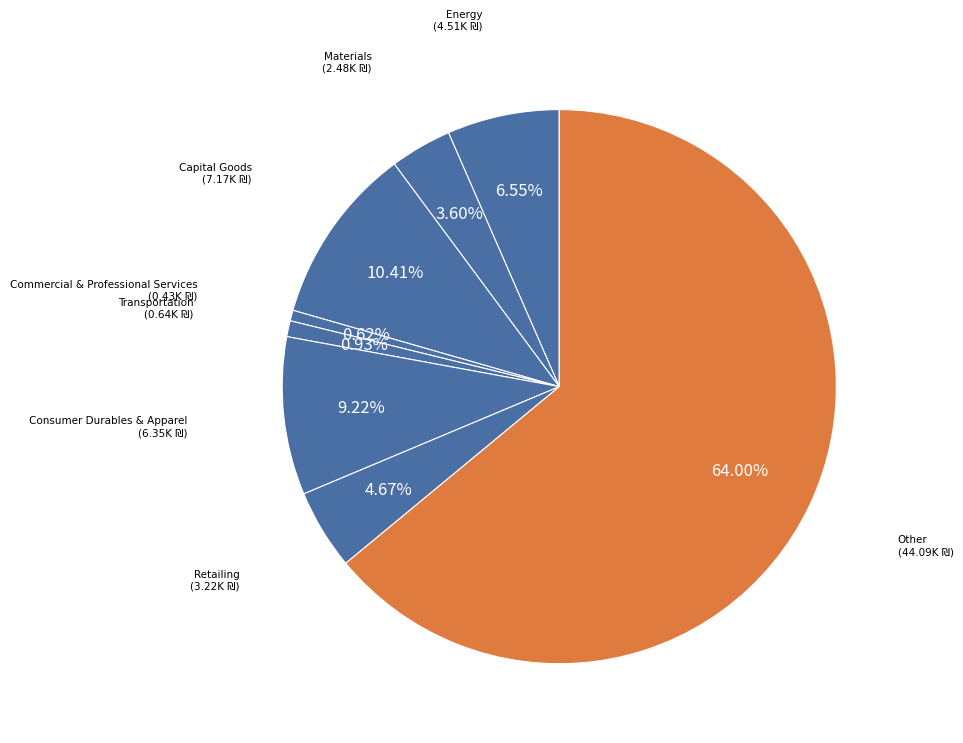

How many slices are in this pie chart?

8